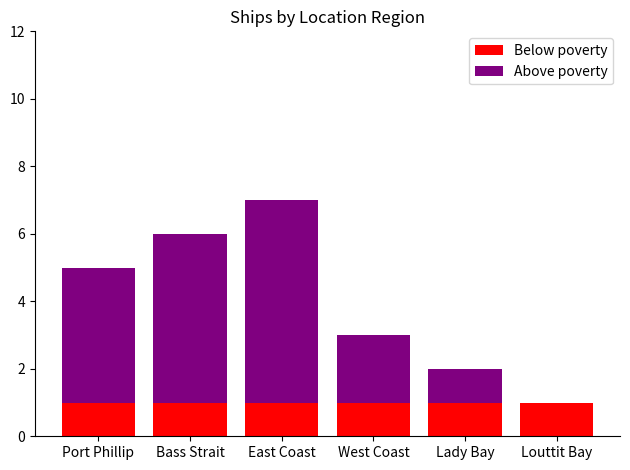

At which category is the sum across all series the highest?

East Coast